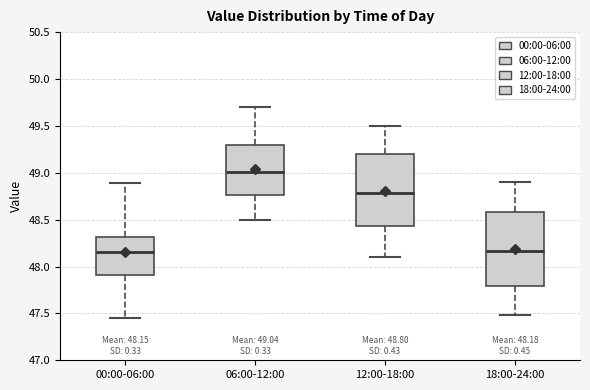

Which box's median line is the highest?

06:00-12:00